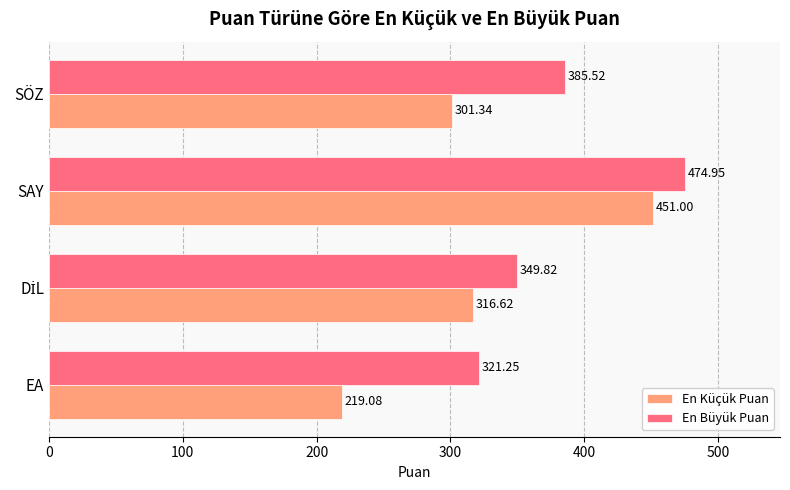

How many values in the En Büyük Puan series are below 385?

2